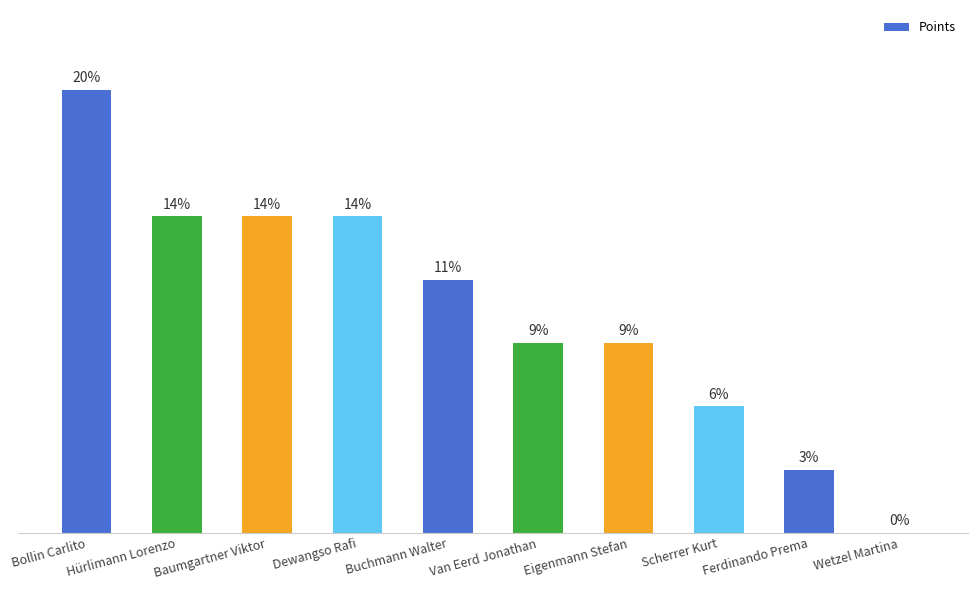

At which label does the data first exceed 8?

Bollin Carlito